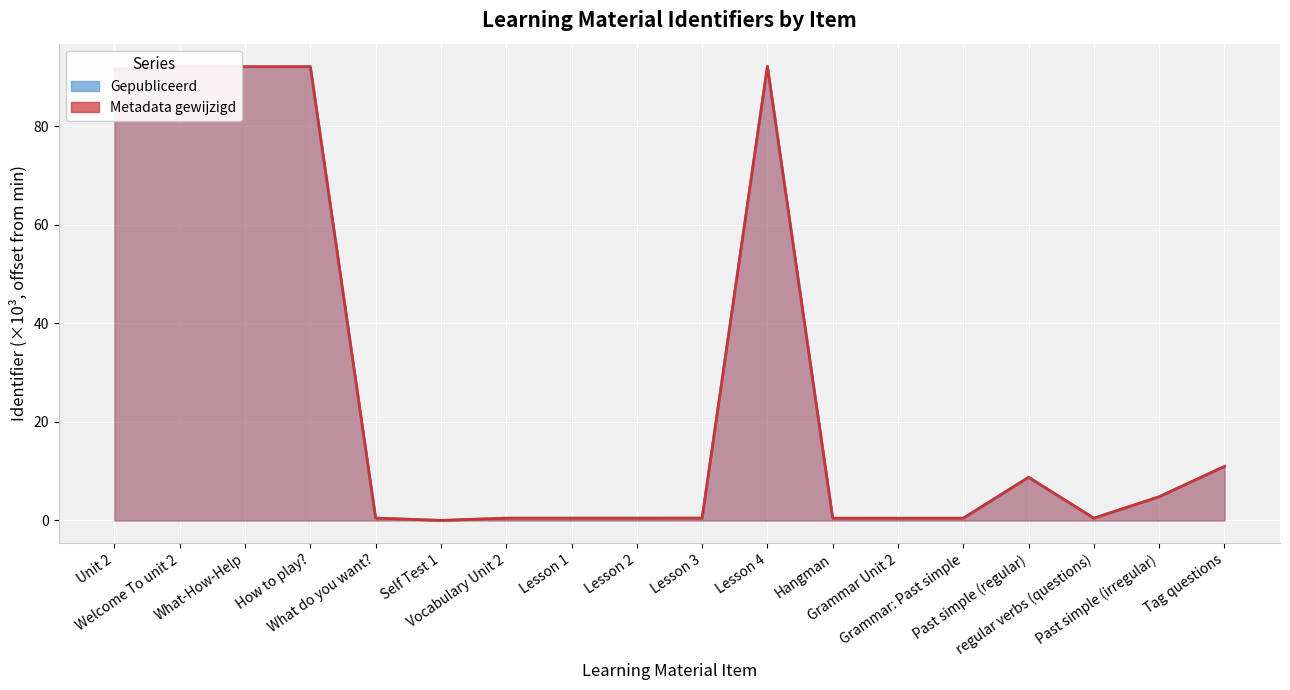

Rank the categories by Gepubliceerd value from lowest to highest.

Self Test 1, Hangman, Grammar Unit 2, Grammar: Past simple, regular verbs (questions), Vocabulary Unit 2, Lesson 1, Lesson 2, Lesson 3, What do you want?, Past simple (irregular), Past simple (regular), Tag questions, Unit 2, Welcome To unit 2, What-How-Help, How to play?, Lesson 4